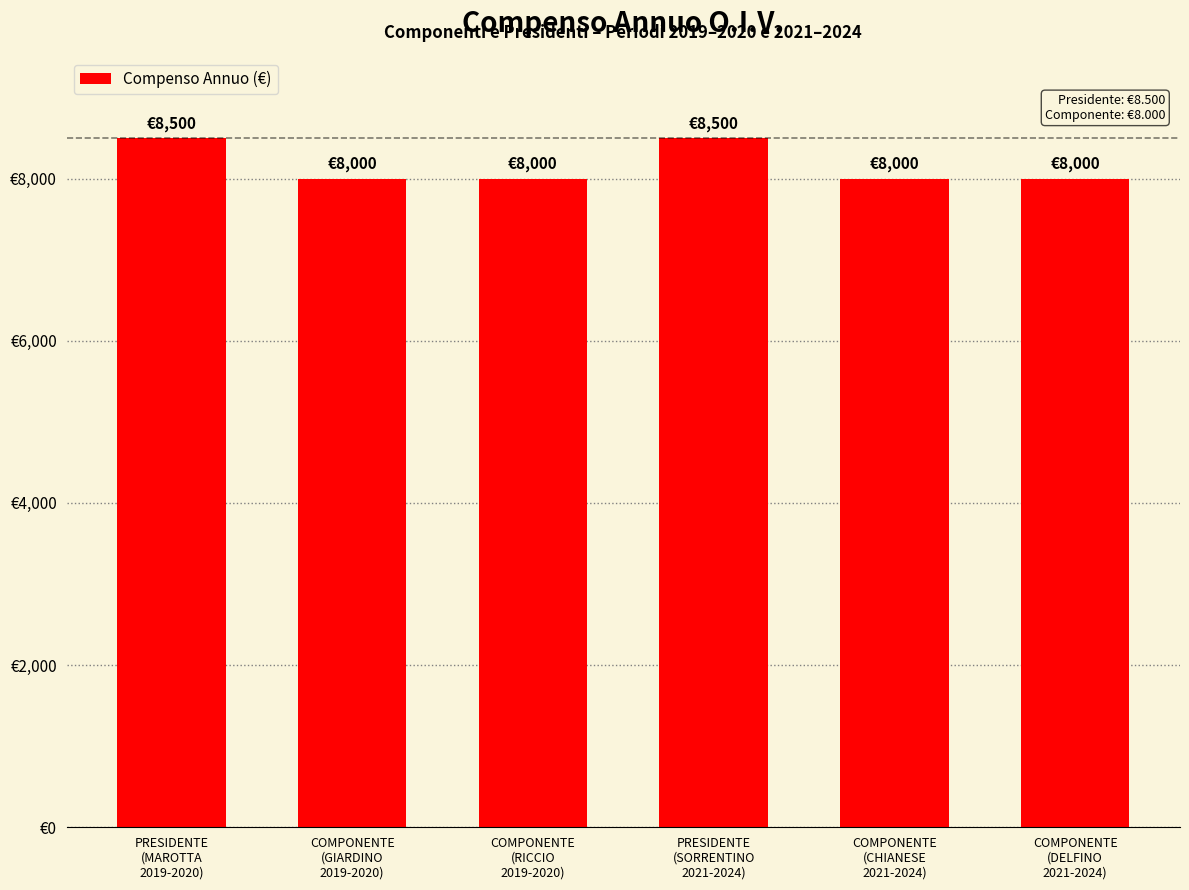

What is the approximate value at PRESIDENTE
(MAROTTA
2019-2020)?

8500